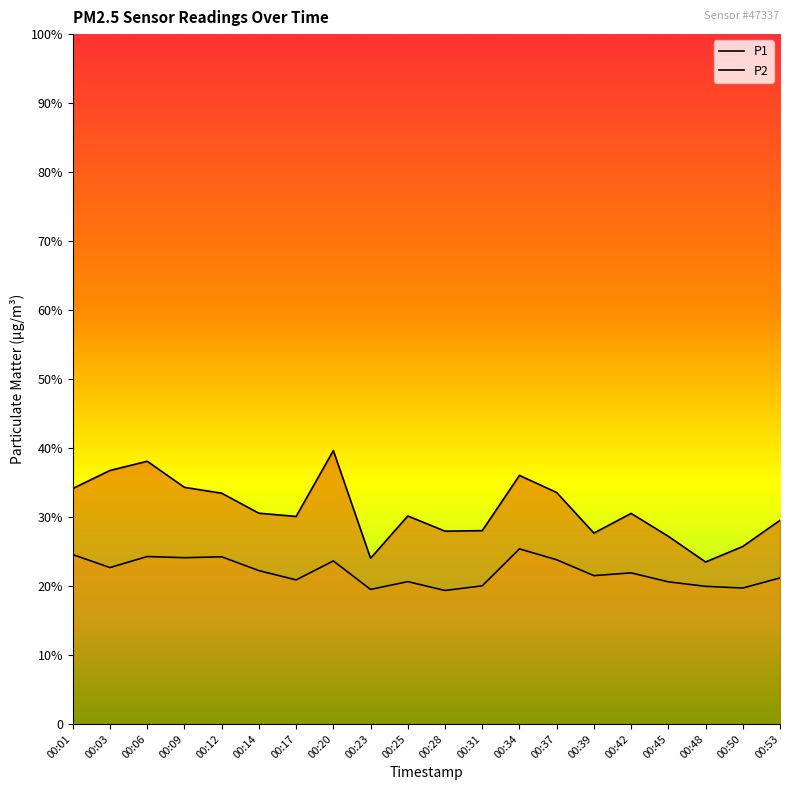

What is the spread (max minus min) of values at 00:45?

6.6